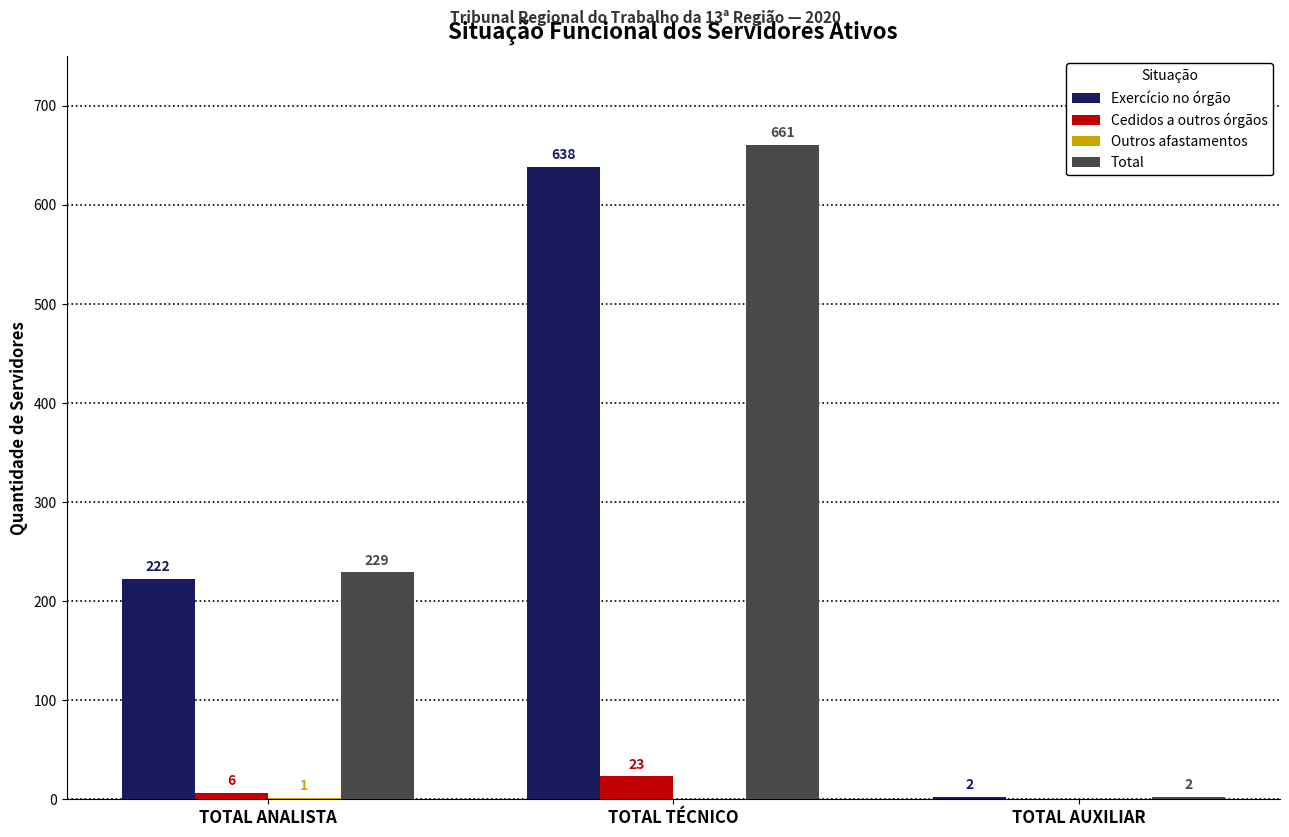

Which series has the widest spread of values?

Total